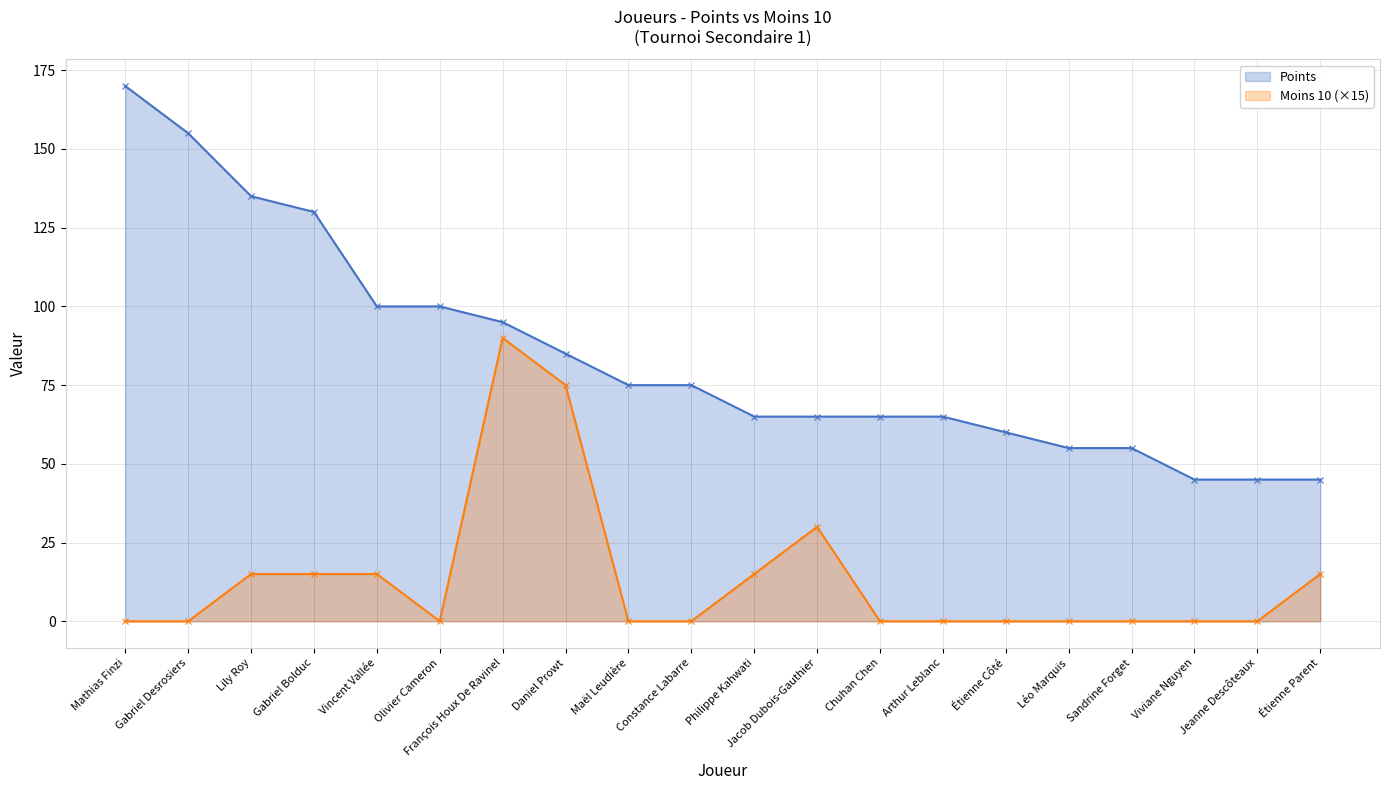

True or false: Moins 10 and Points cross at least once.

False